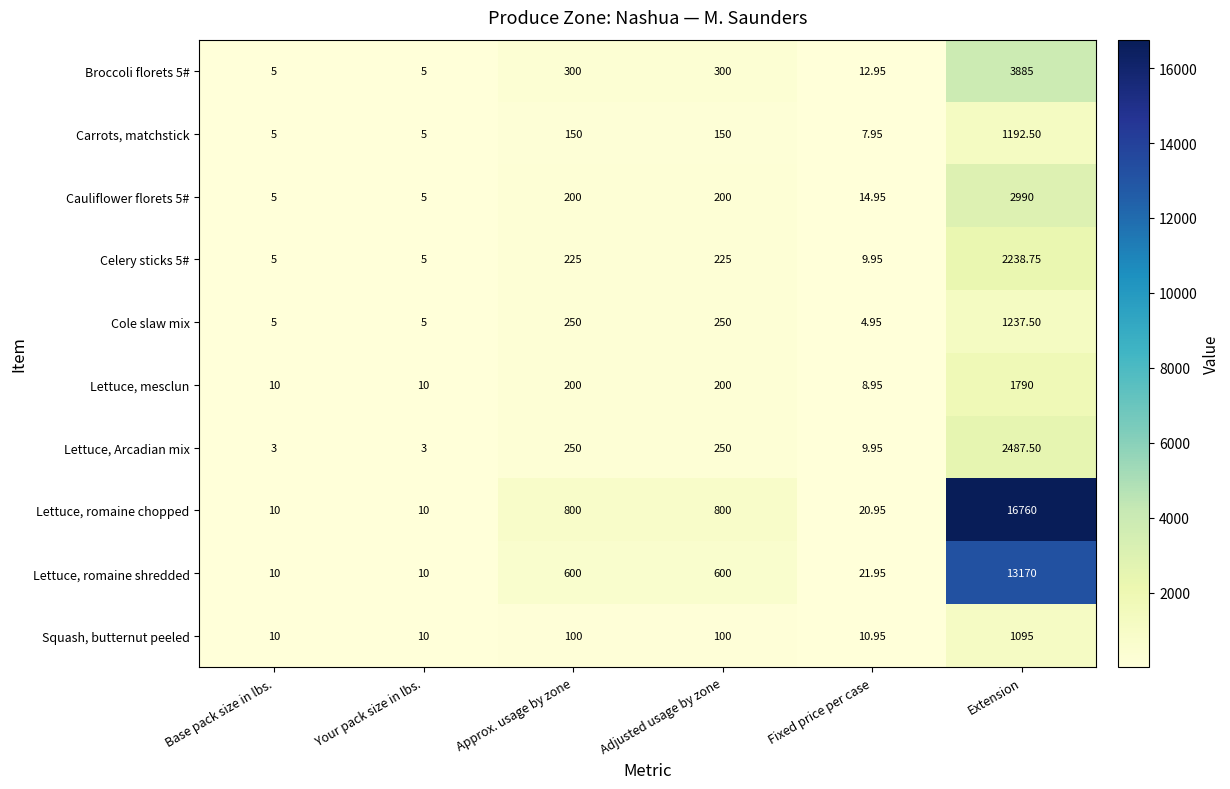

Which category has the highest value in the Lettuce, romaine shredded series?

Extension